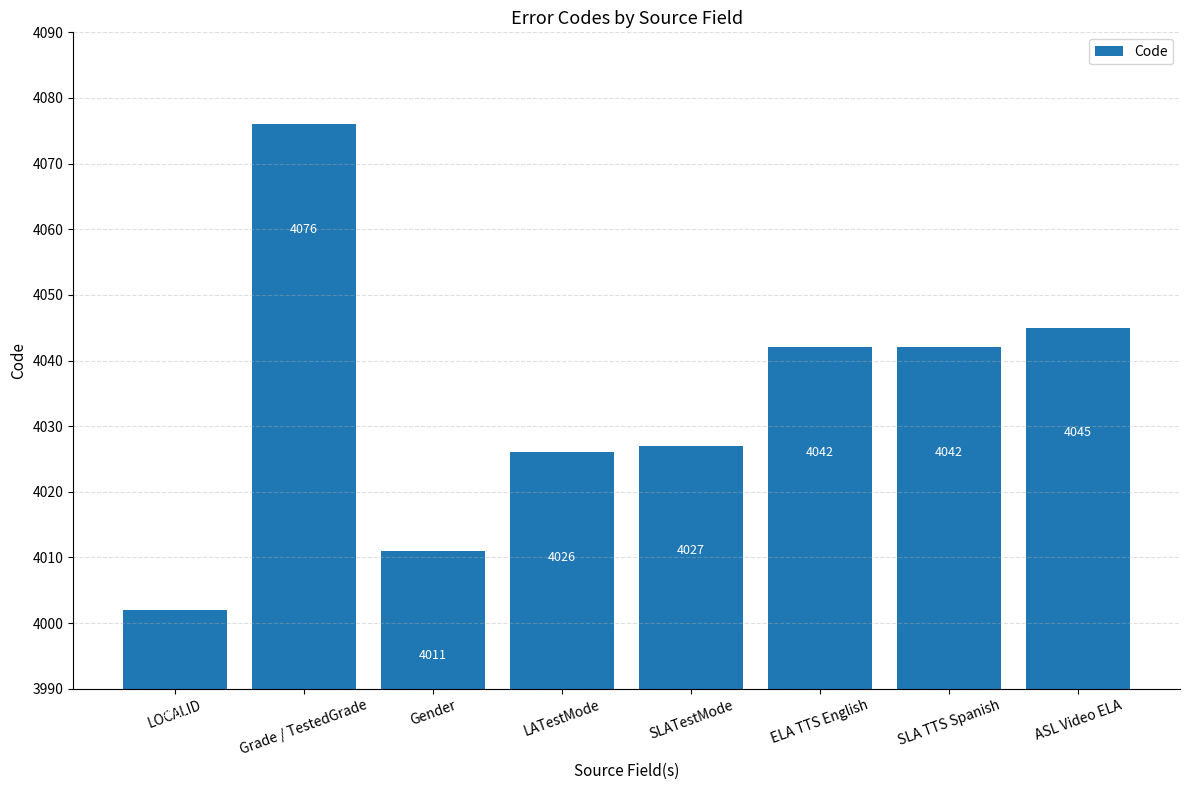

What is the approximate value at ELA TTS English?

4042